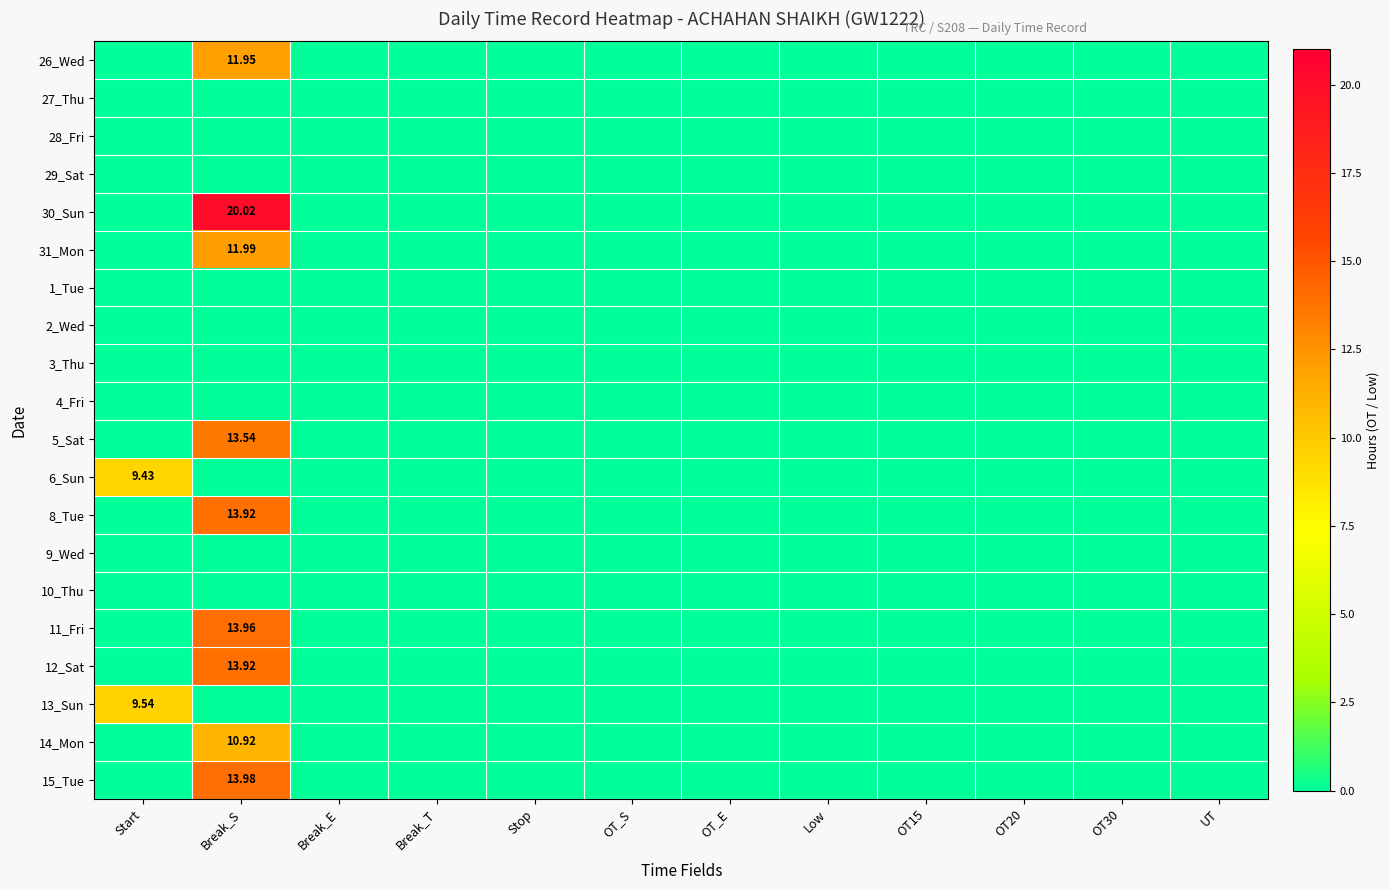

Which category has the highest value in the 5_Sat series?

Break_S